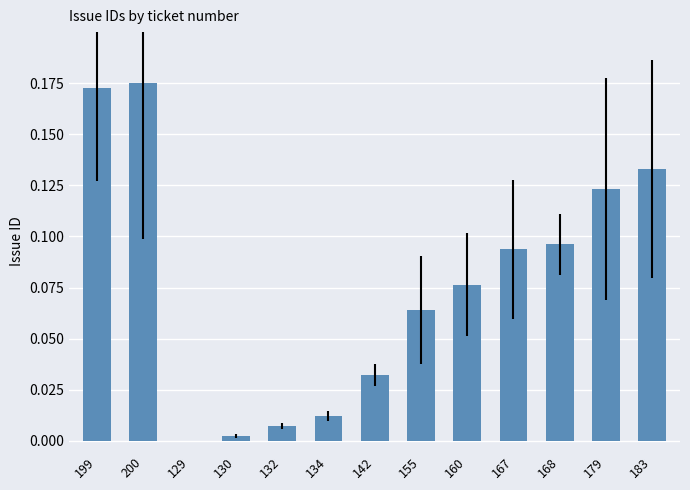

What is the sum of all values?

1.0